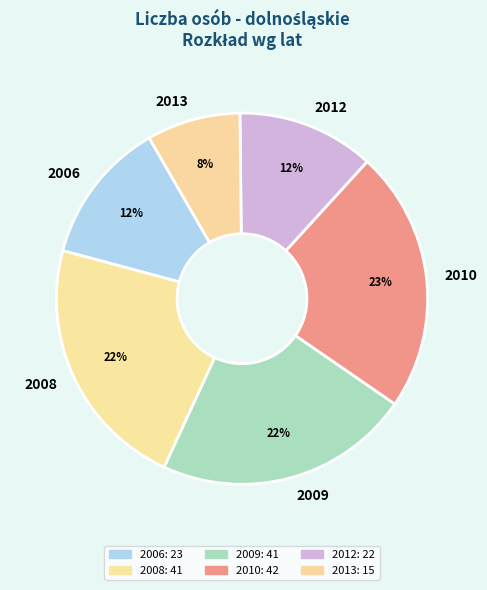

To the nearest percent, what percentage of the pie is 2010?

23%